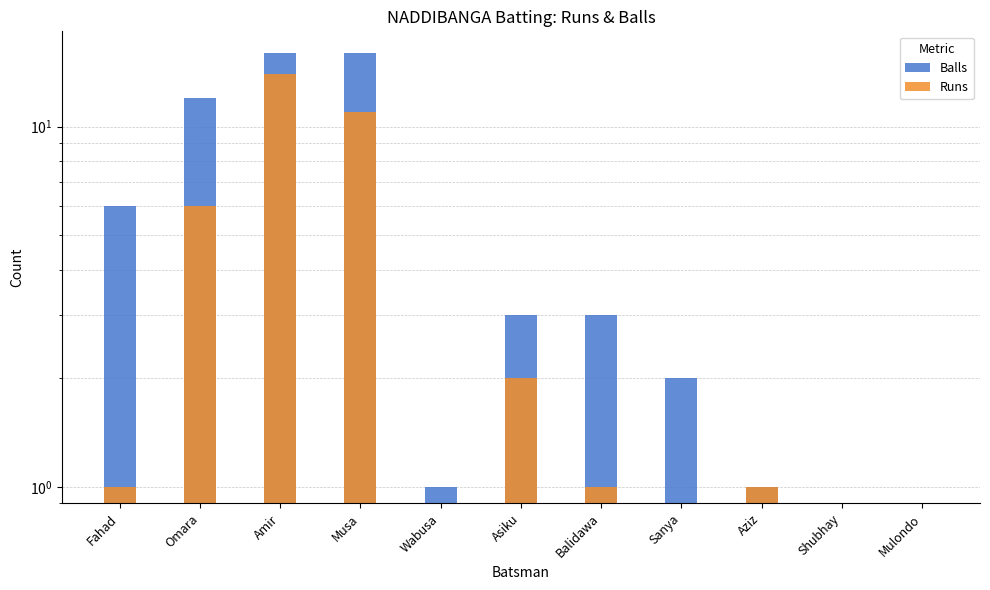

Which series has the largest total across all categories?

Balls